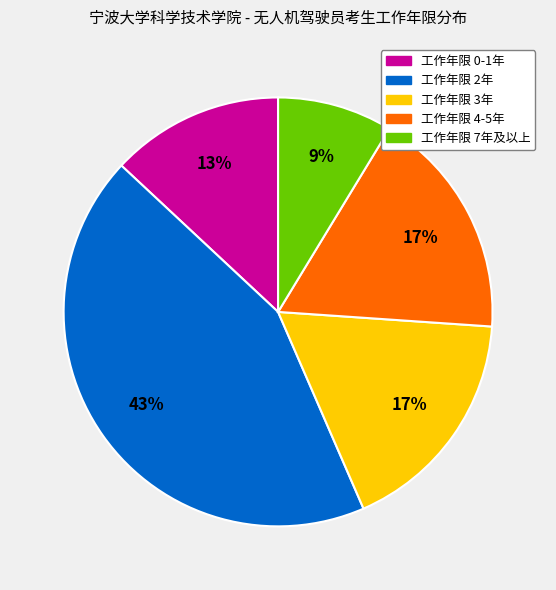

How many slices are in this pie chart?

5